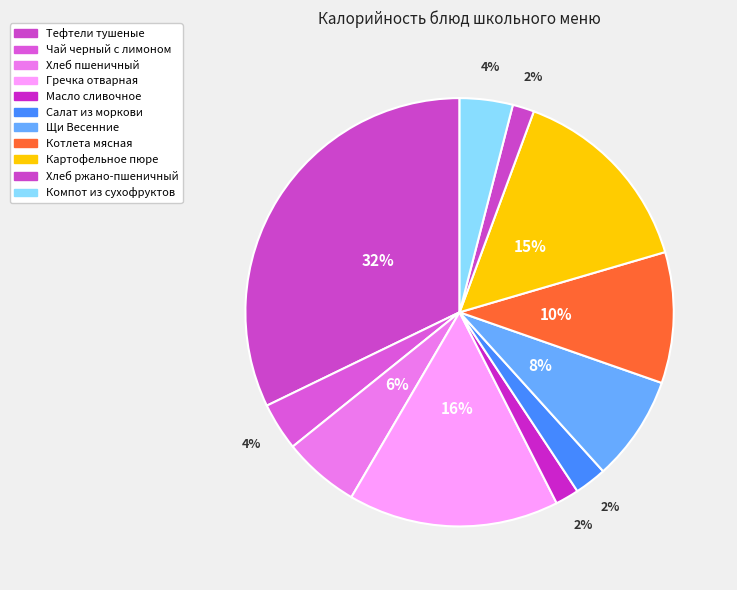

Is there a majority slice in this chart?

No